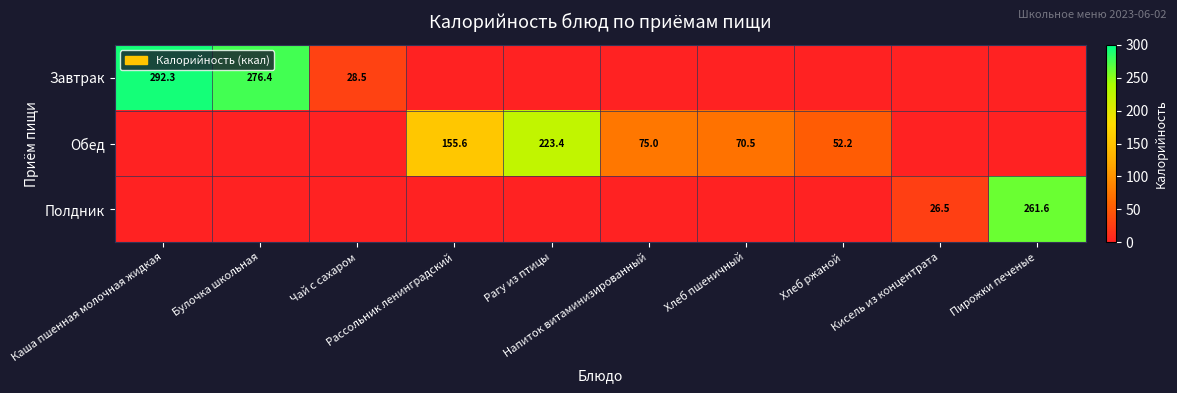

Which series has the widest spread of values?

Завтрак